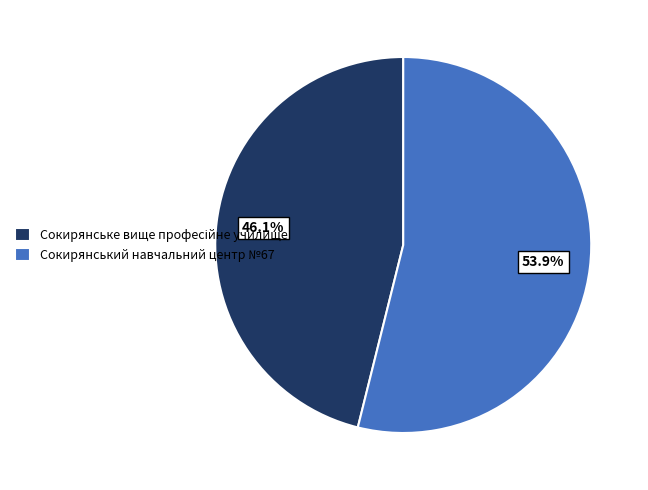

What is the largest slice in the pie chart?

Сокирянський навчальний центр №67